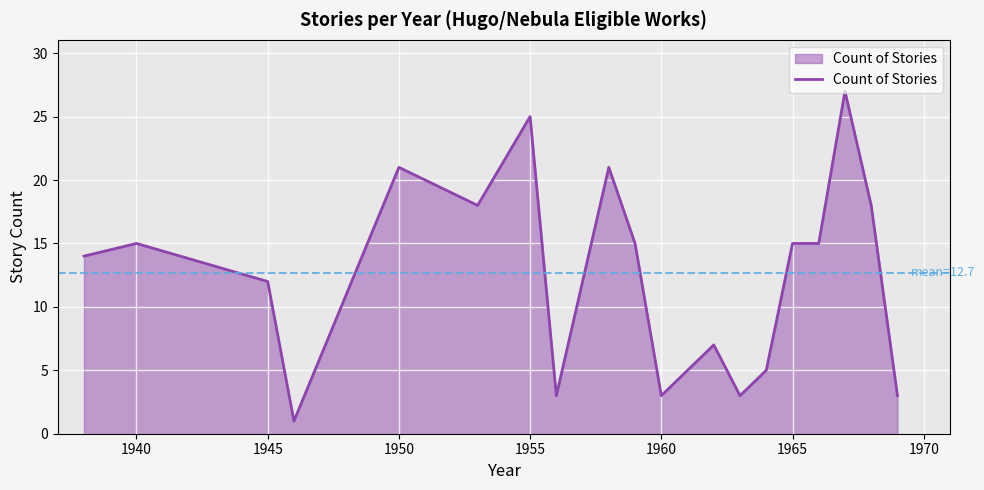

What is the difference between the maximum and minimum values?

26